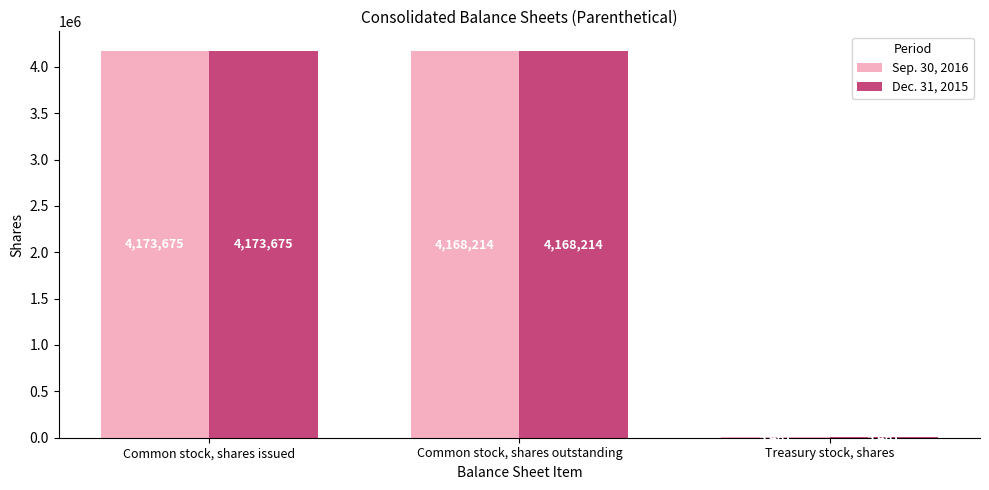

What is the sum of the Sep. 30, 2016 values at Common stock, shares issued and Common stock, shares outstanding?

8341889